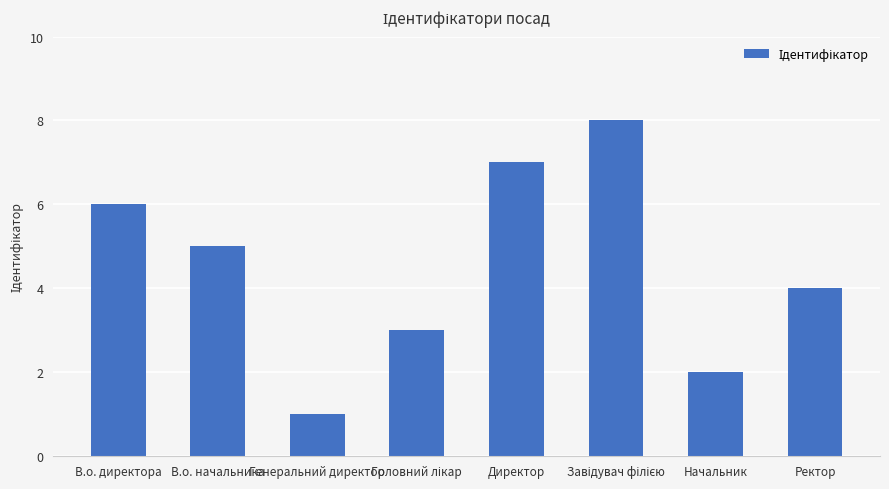

Which label corresponds to the smallest value in the chart?

Генеральний директор